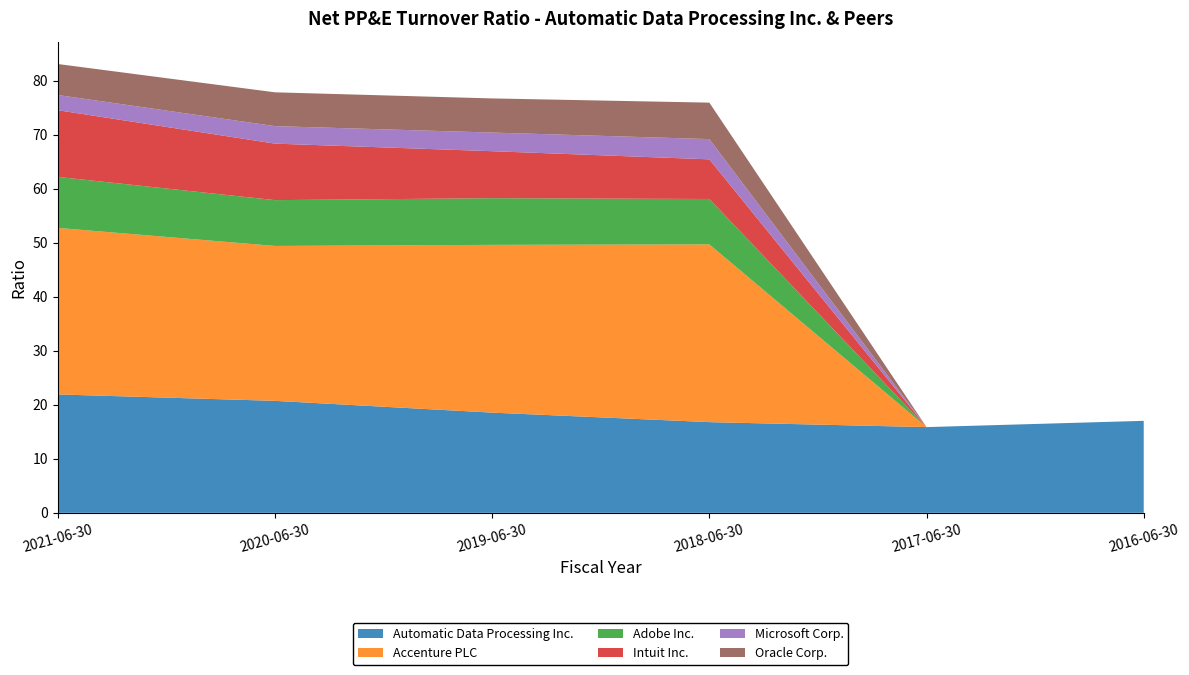

Reading right to left, list all the values displayed in this chart.

Automatic Data Processing Inc.: 17.0	15.9	16.8	18.6	20.7	21.9
Accenture PLC: 0.0	0.0	32.9	31.1	28.7	30.8
Adobe Inc.: 0.0	0.0	8.4	8.6	8.5	9.4
Intuit Inc.: 0.0	0.0	7.3	8.7	10.5	12.3
Microsoft Corp.: 0.0	0.0	3.8	3.5	3.2	2.8
Oracle Corp.: 0.0	0.0	6.8	6.3	6.3	5.7